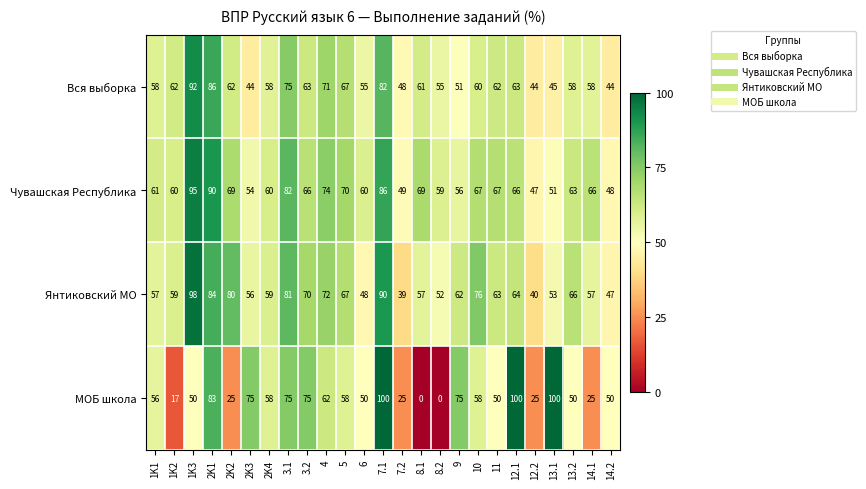

What is the greatest value displayed?

100